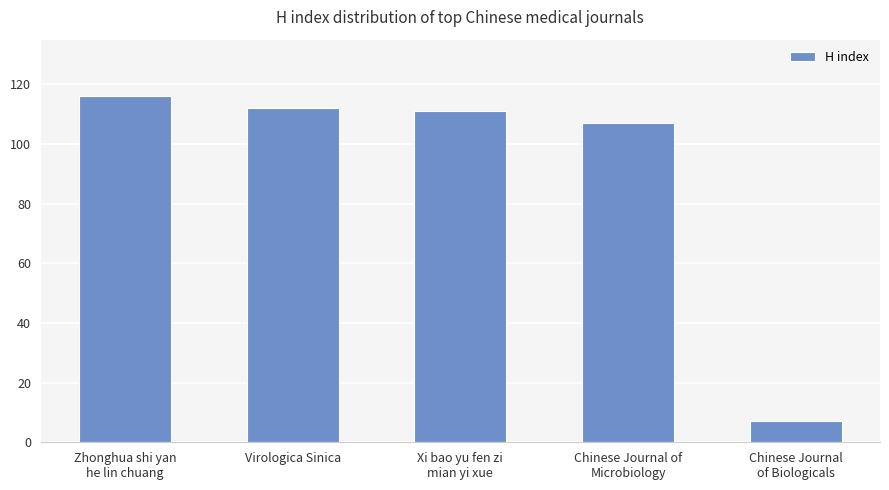

What is the average value?

91